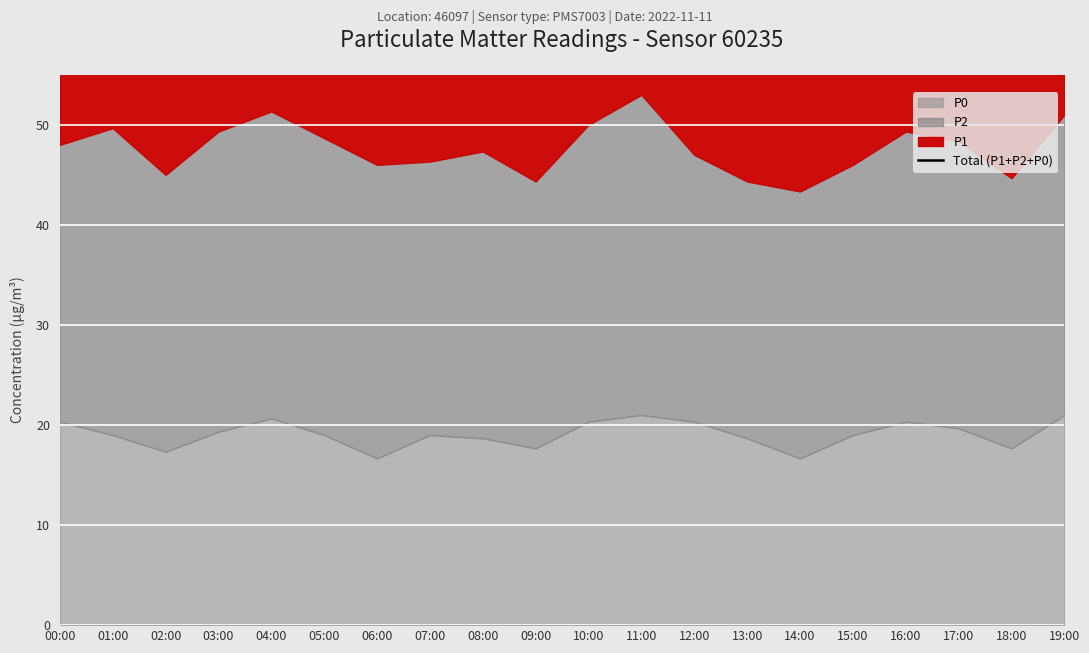

Where is the data nearest to the value 82?

16:00